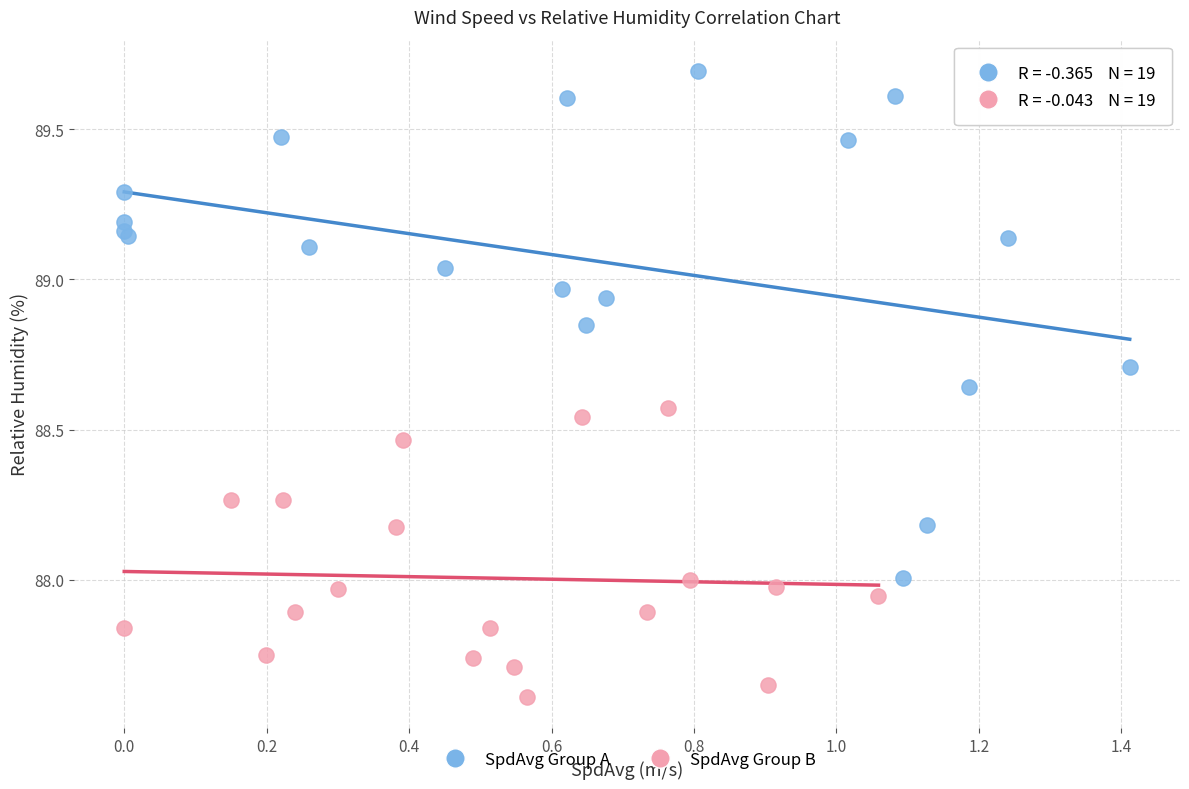

Which series reaches the maximum Y coordinate?

SpdAvg Group A